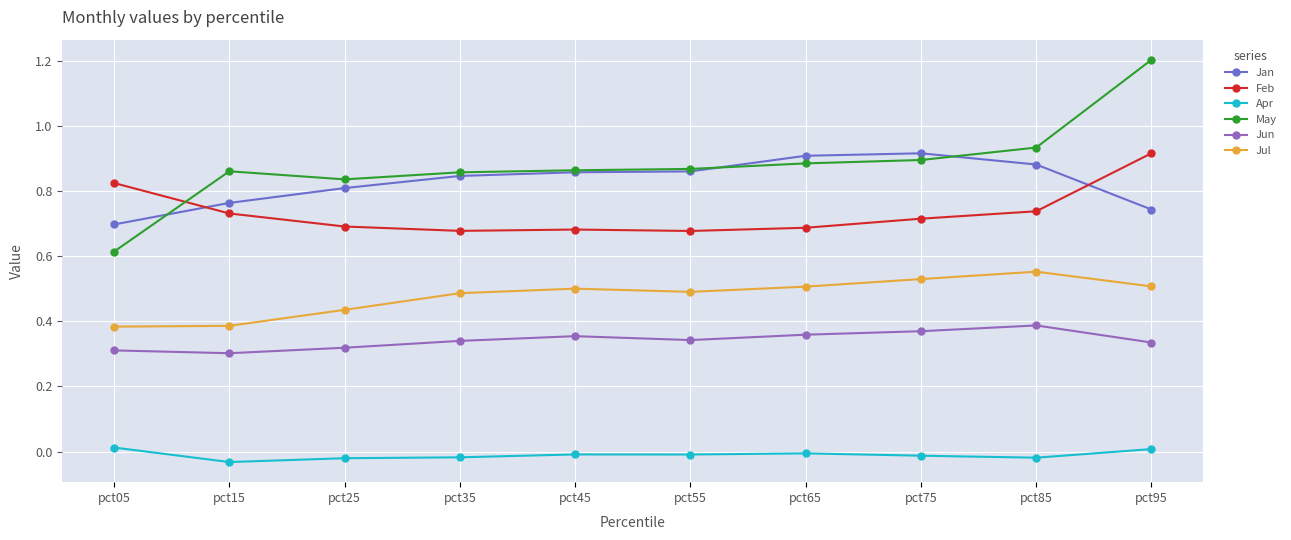

True or false: Apr and Jun cross at least once.

False